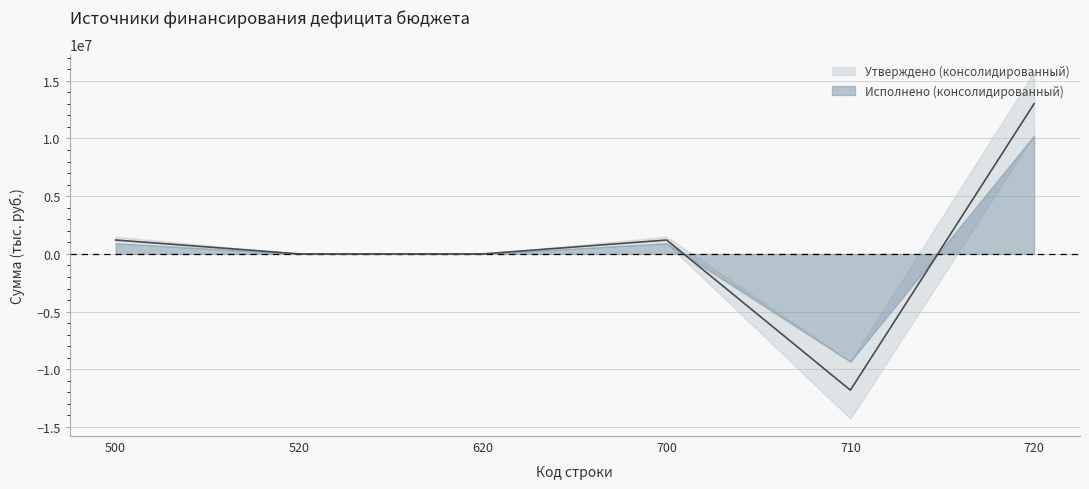

What is the sum of the values at 700 and 500?

2400840.1